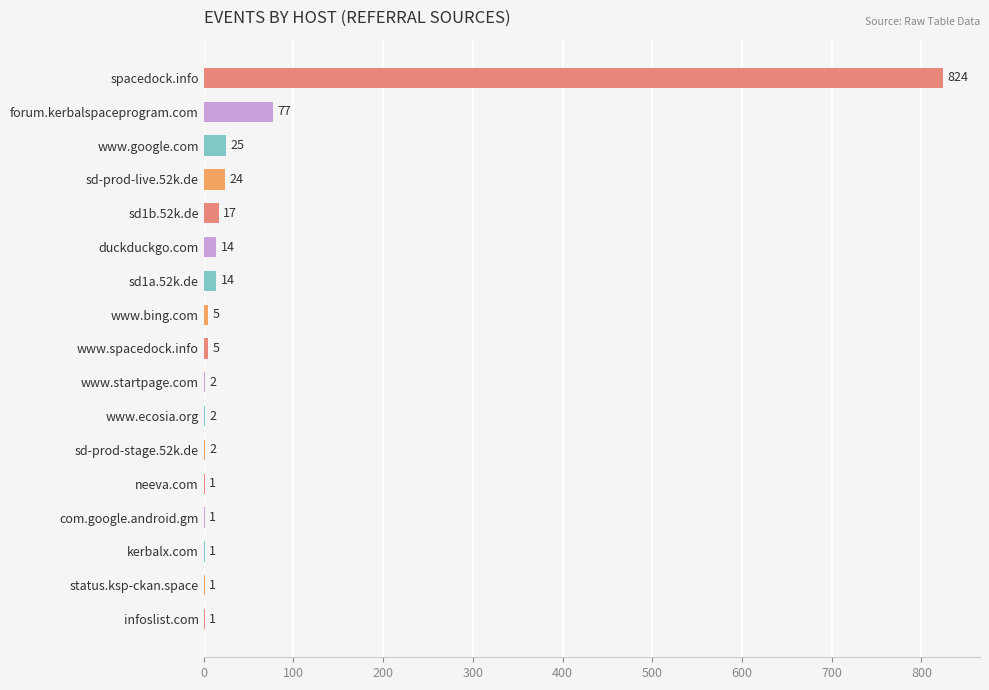

What is the average value?

60